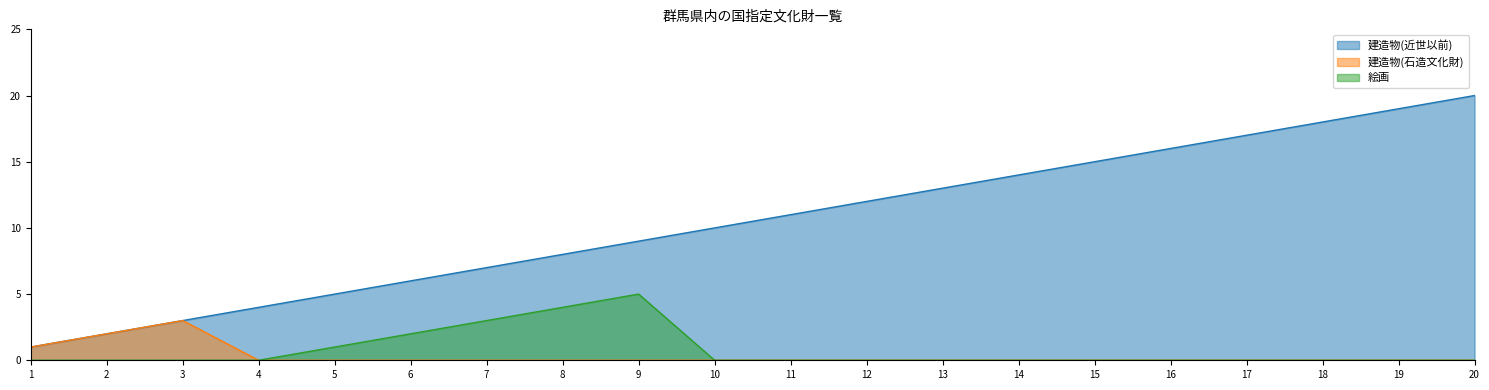

True or false: 建造物(近世以前) and 絵画 intersect in this chart.

False